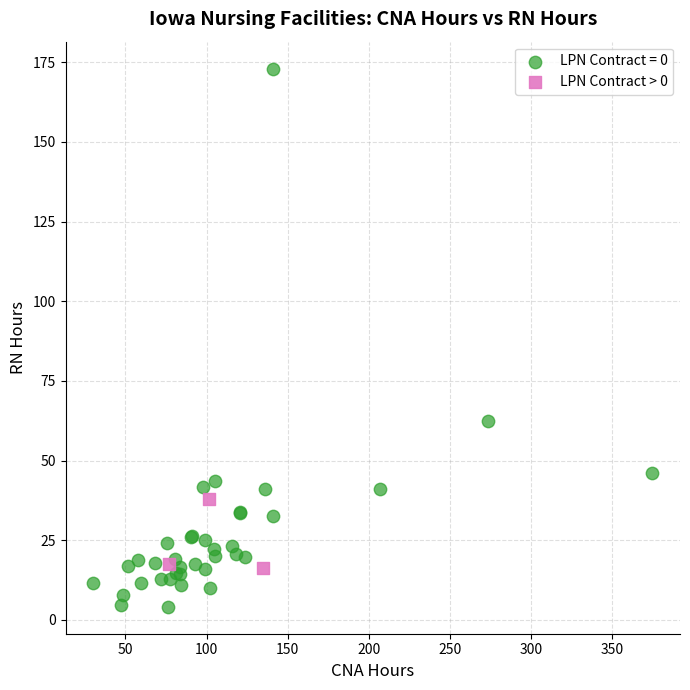

Which series has the largest Y range (max minus min)?

LPN Contract = 0